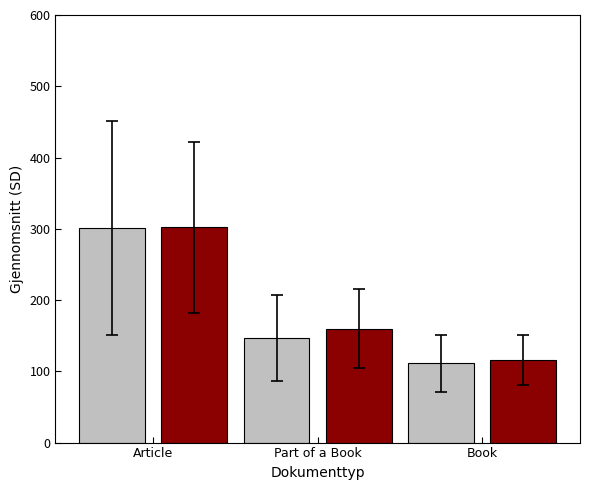

What is the total value across all series at Book?

227